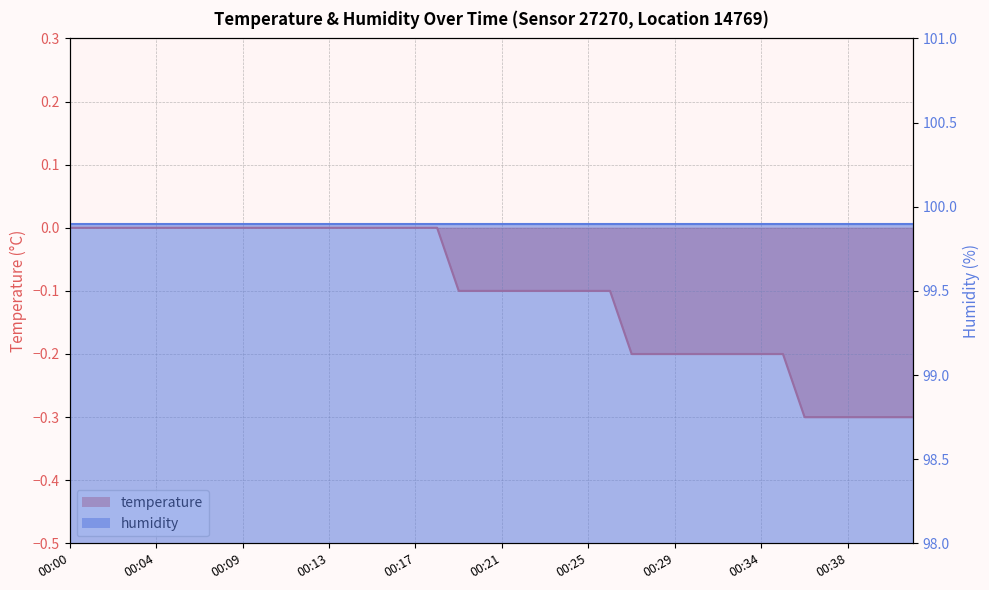

What is the average value?

-0.1